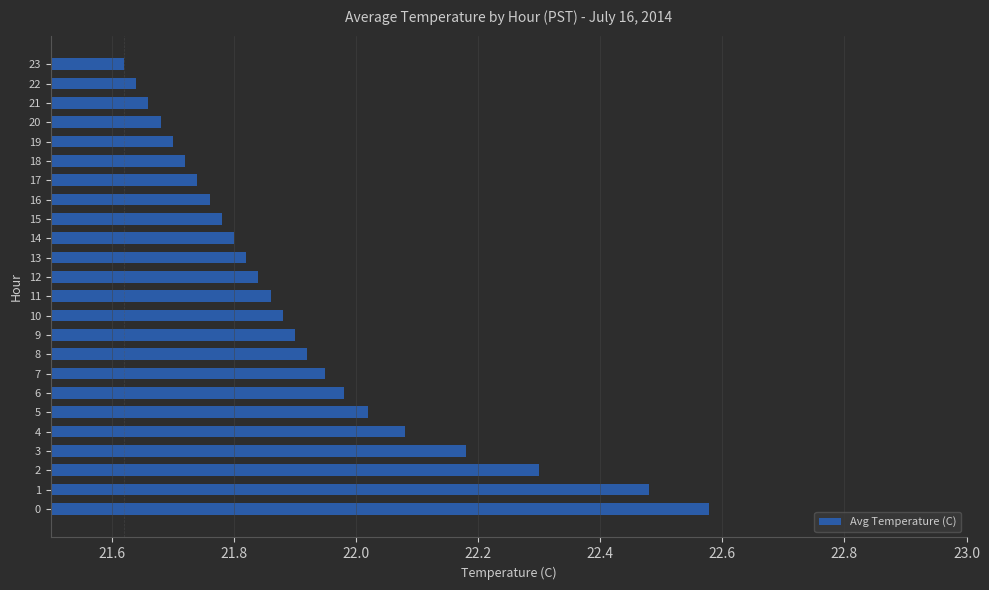

List the labels in order of value, smallest first.

23, 22, 21, 20, 19, 18, 17, 16, 15, 14, 13, 12, 11, 10, 9, 8, 7, 6, 5, 4, 3, 2, 1, 0